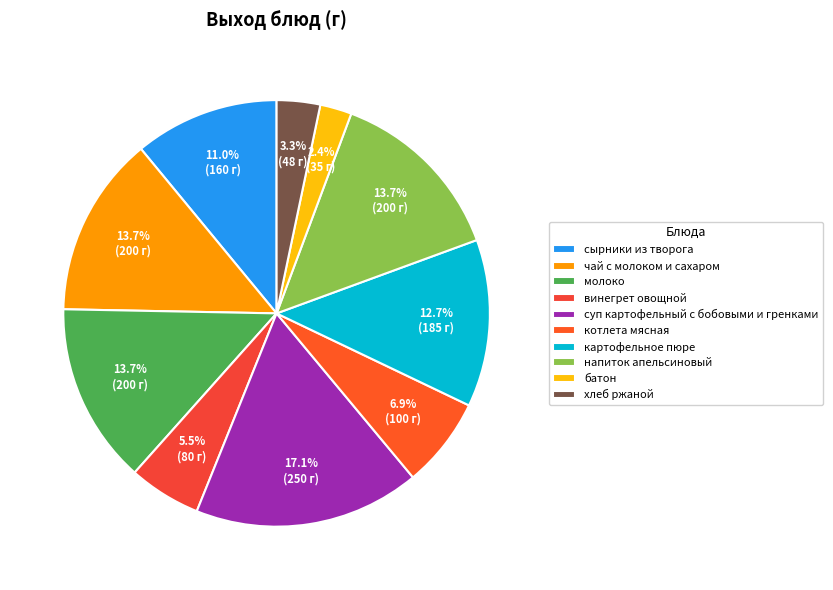

Is it true that котлета мясная is 7% of the pie?

True